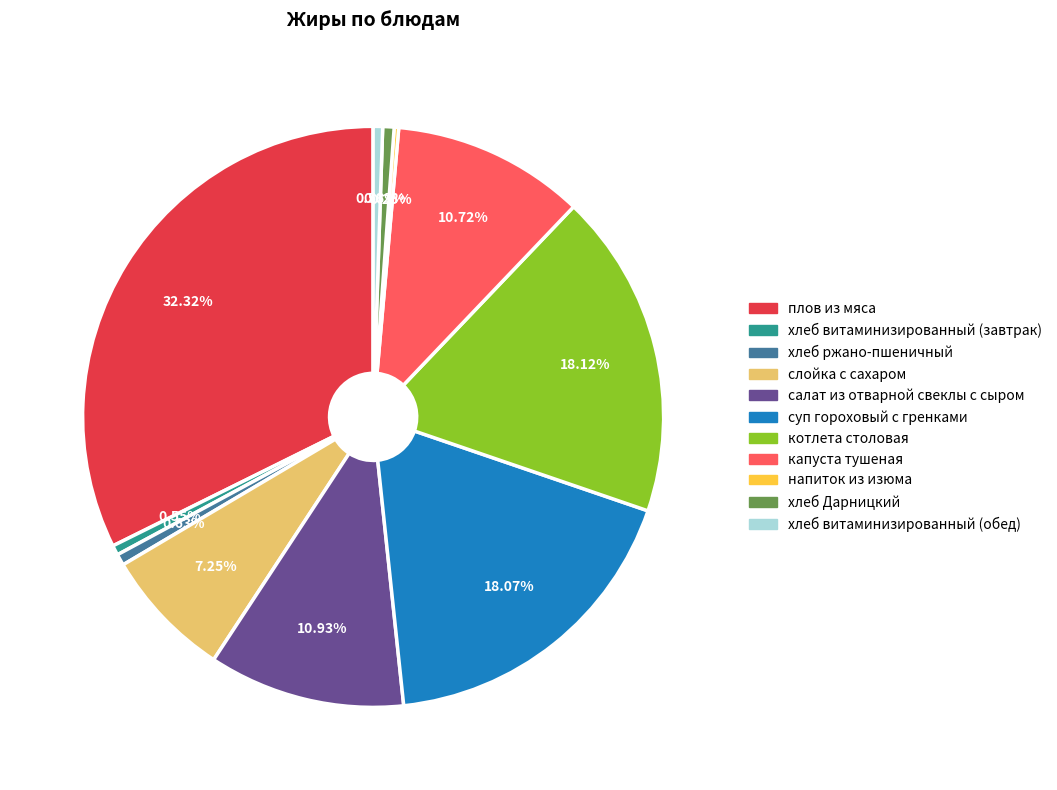

Does any single category account for the majority?

No